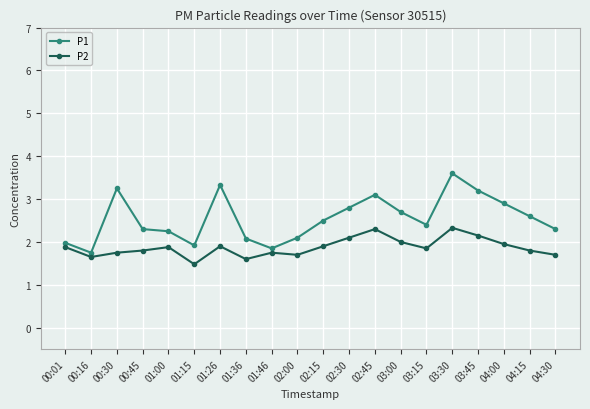

True or false: P1 has more than 1 interior local peaks.

True